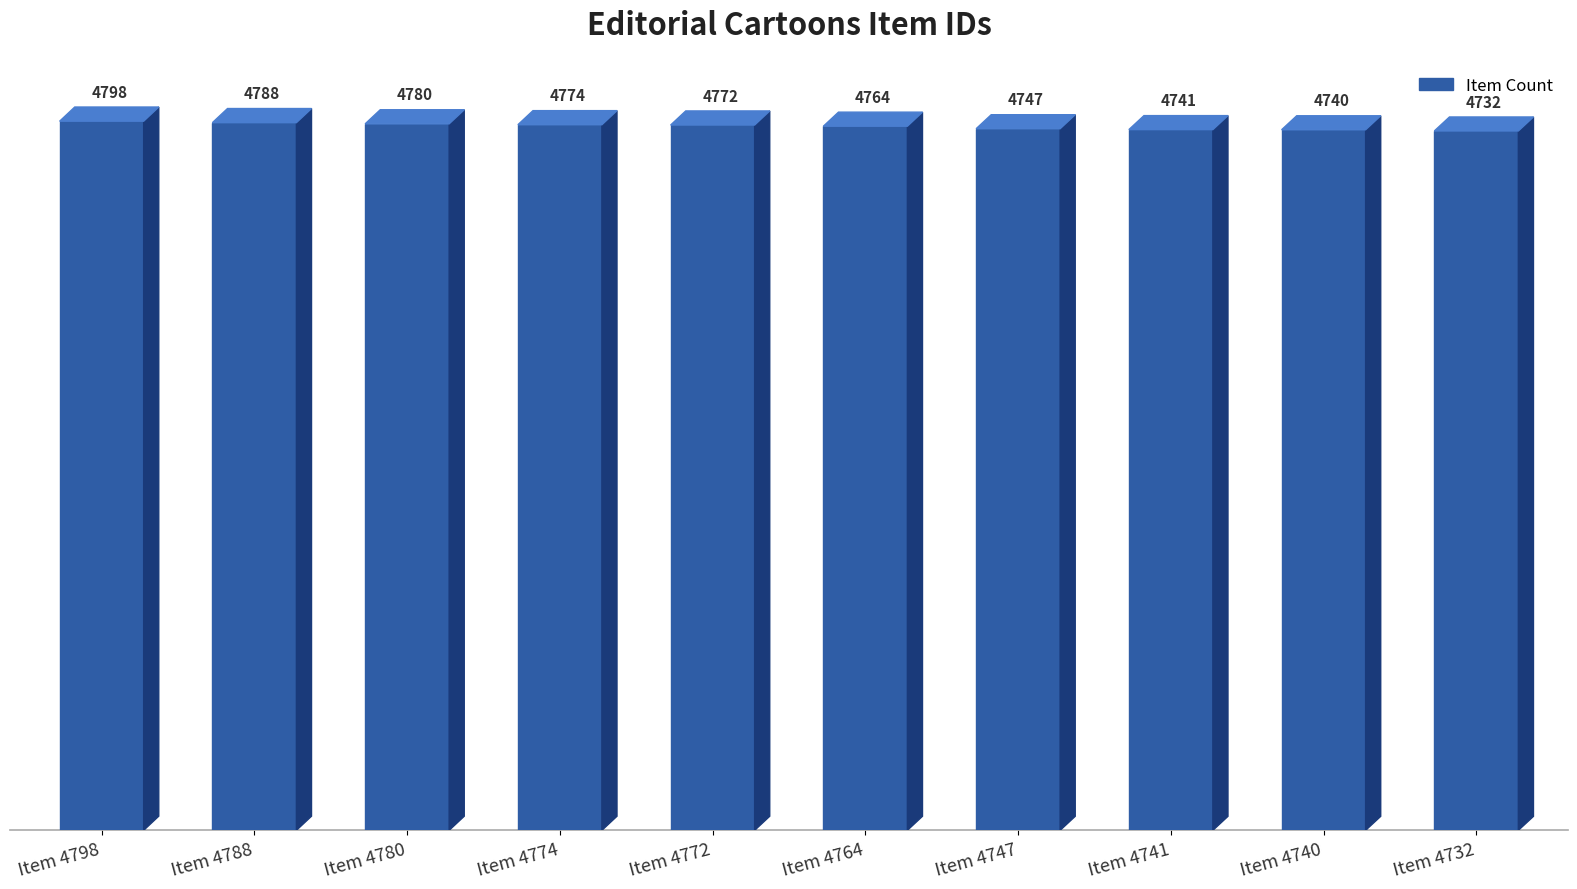

Where does the data first go above 4772?

Item 4798